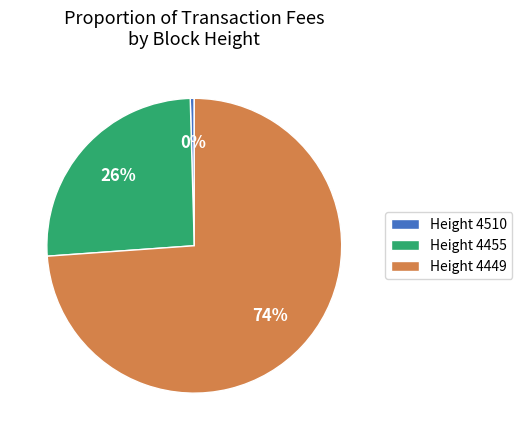

The Height 4455 slice represents 18% of the pie. True or false?

False